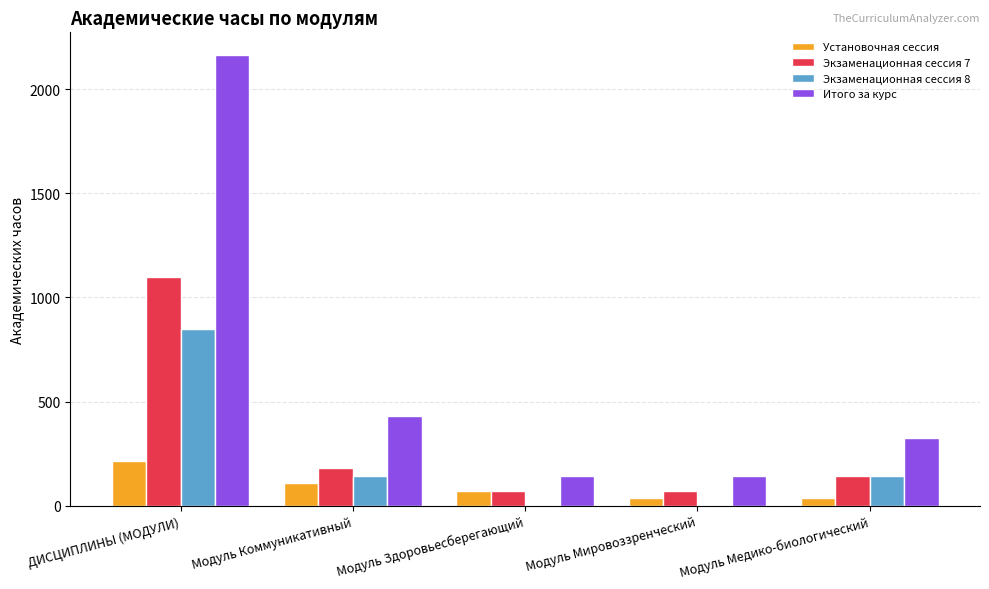

The value of Экзаменационная сессия 7 at Модуль Мировоззренческий is 72. True or false?

True